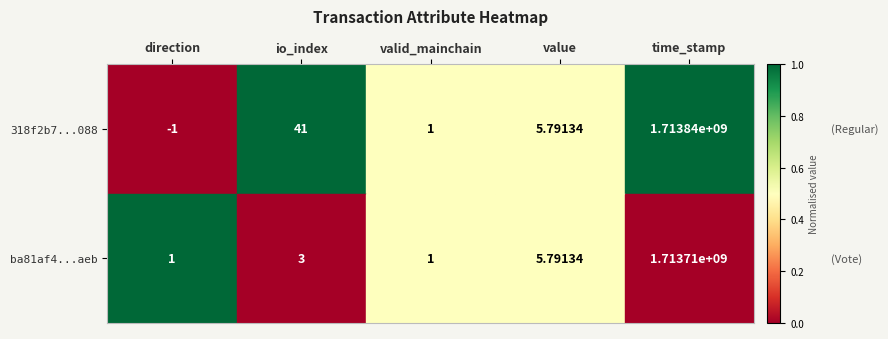

Rank the series by their maximum value, from highest to lowest.

318f2b7...088, ba81af4...aeb